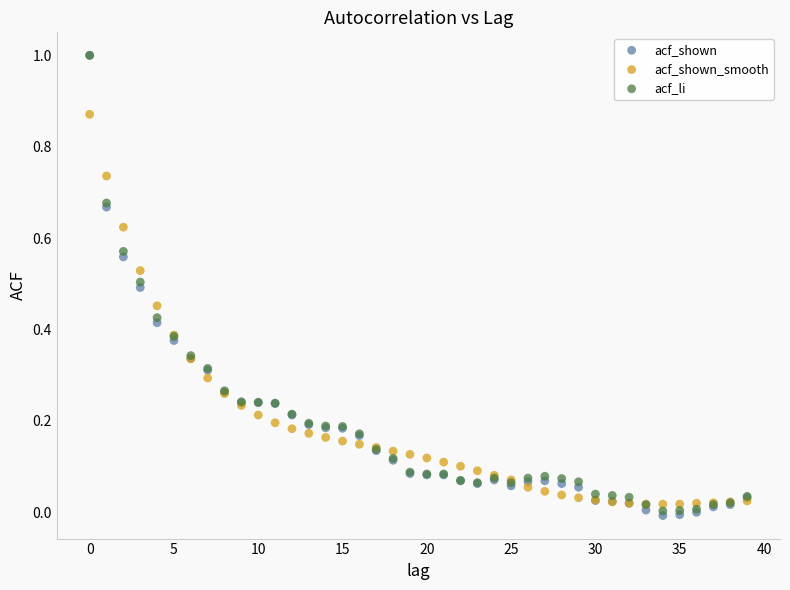

Which series contains the lowest Y value?

acf_shown